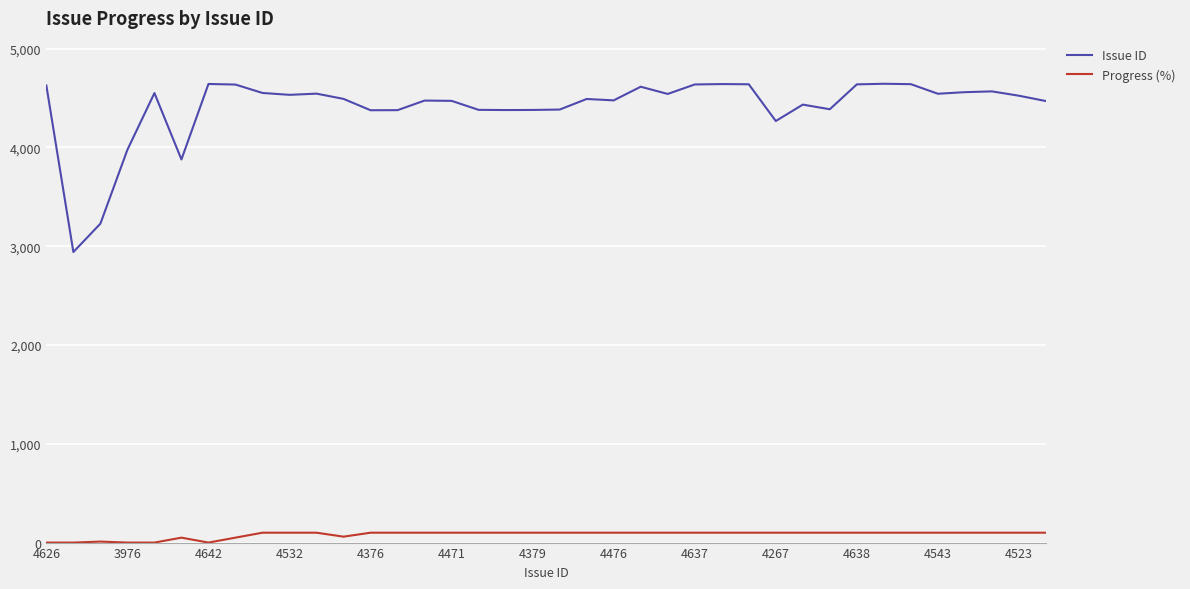

What is the lowest value of the Issue ID series?

2941